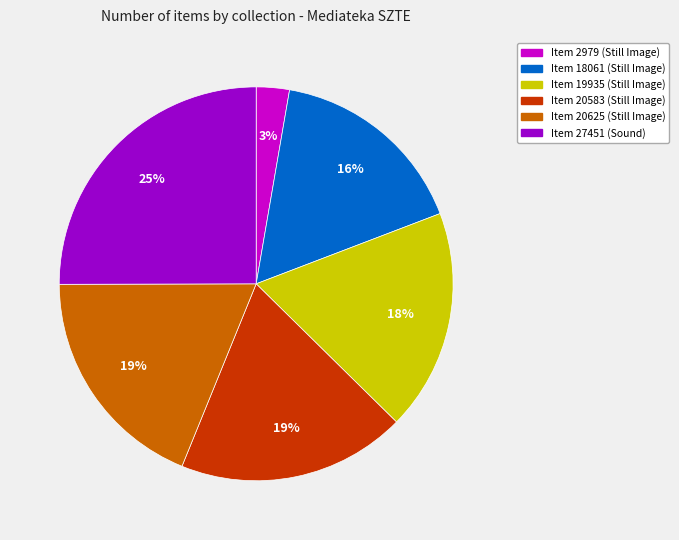

Does any single category account for the majority?

No